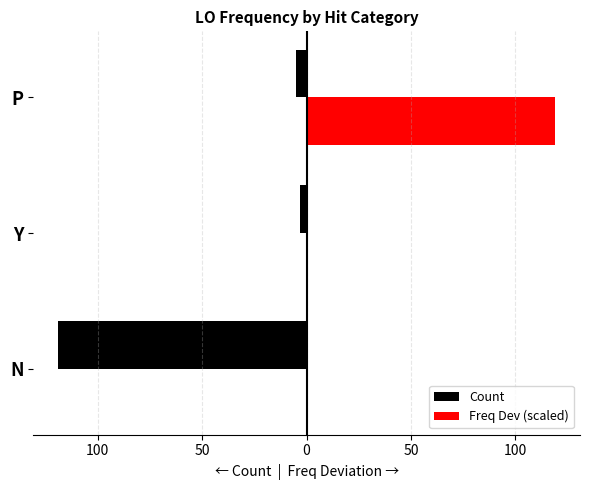

Reading left to right, extract all data points from this chart.

Count: -119.0	-3.0	-5.0
Freq Dev (scaled): 0.0	0.0	119.0